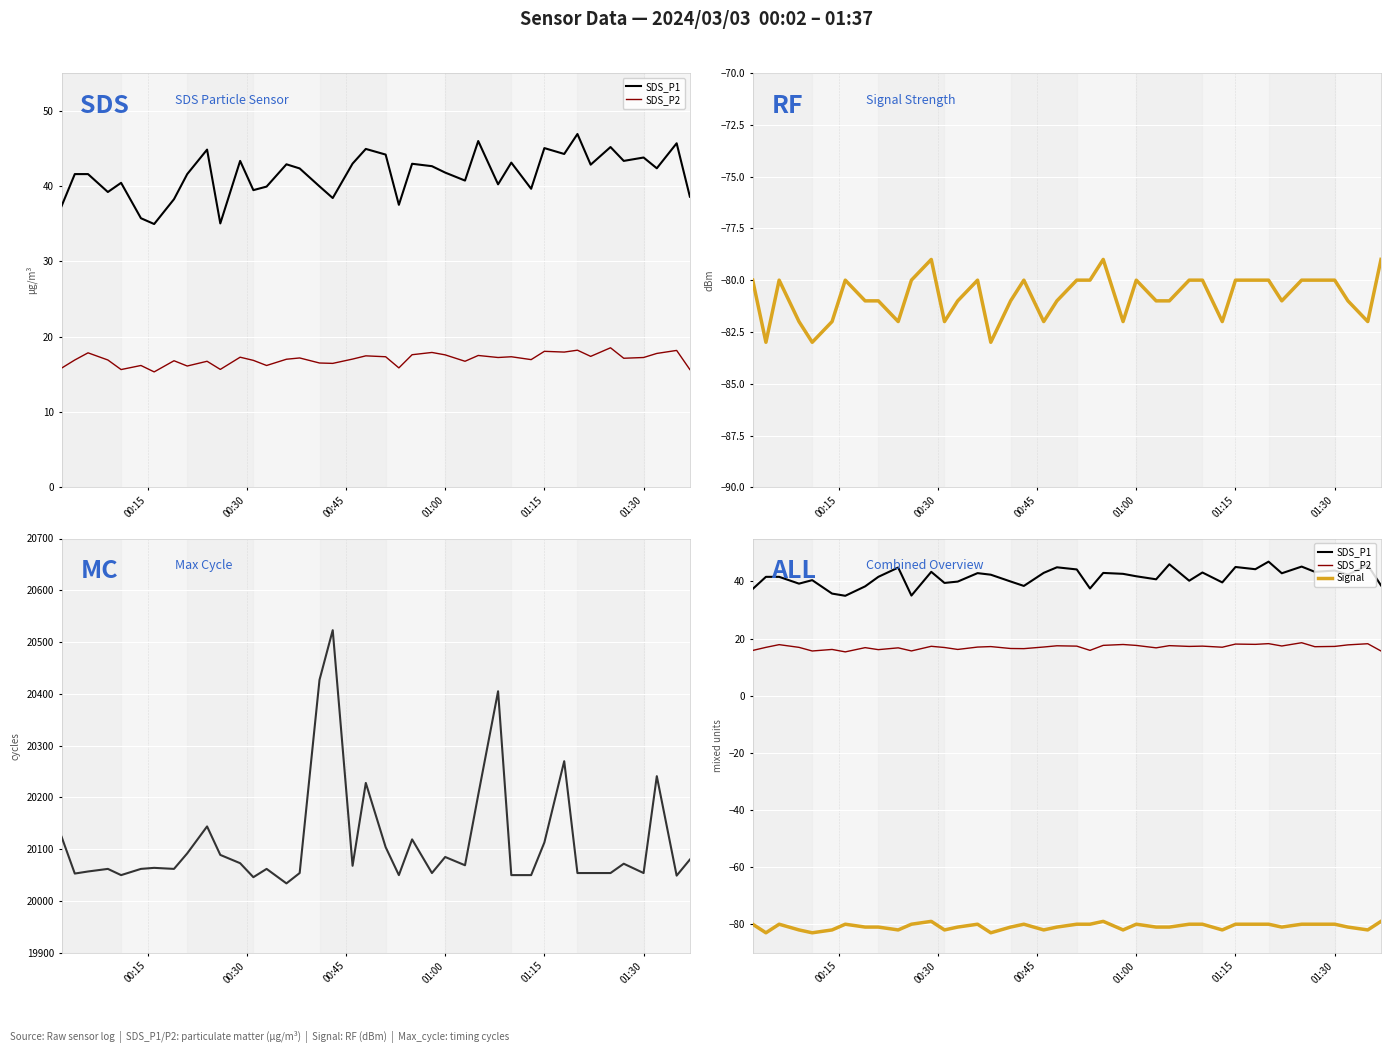

The SDS_P2 series shows 6.3 at 31. True or false?

False